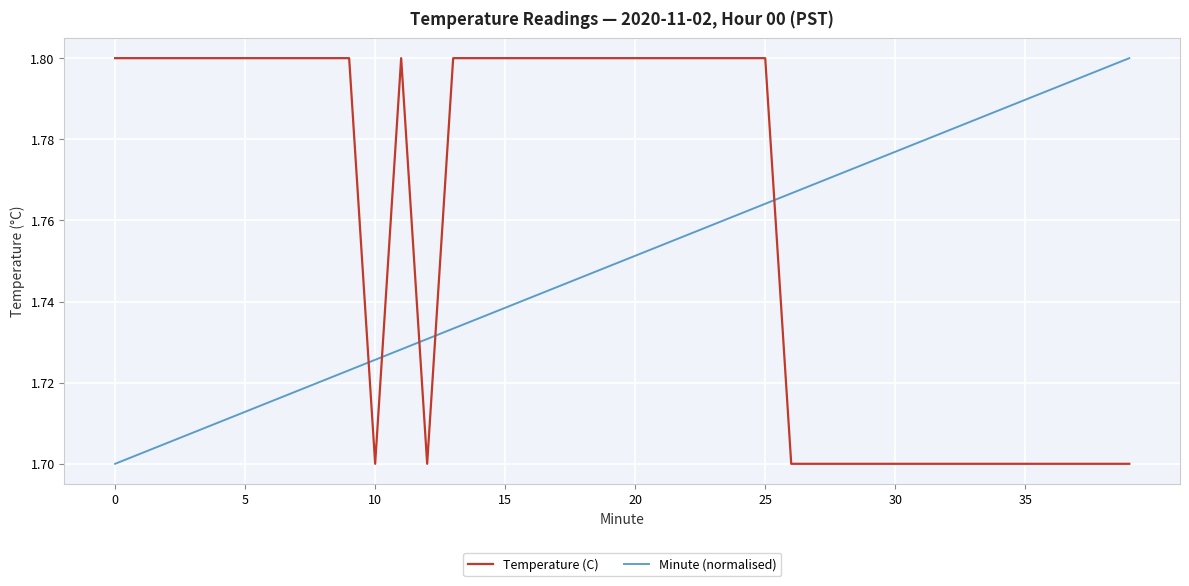

List the series in order of their overall mean, lowest first.

Minute (normalised), Temperature (C)